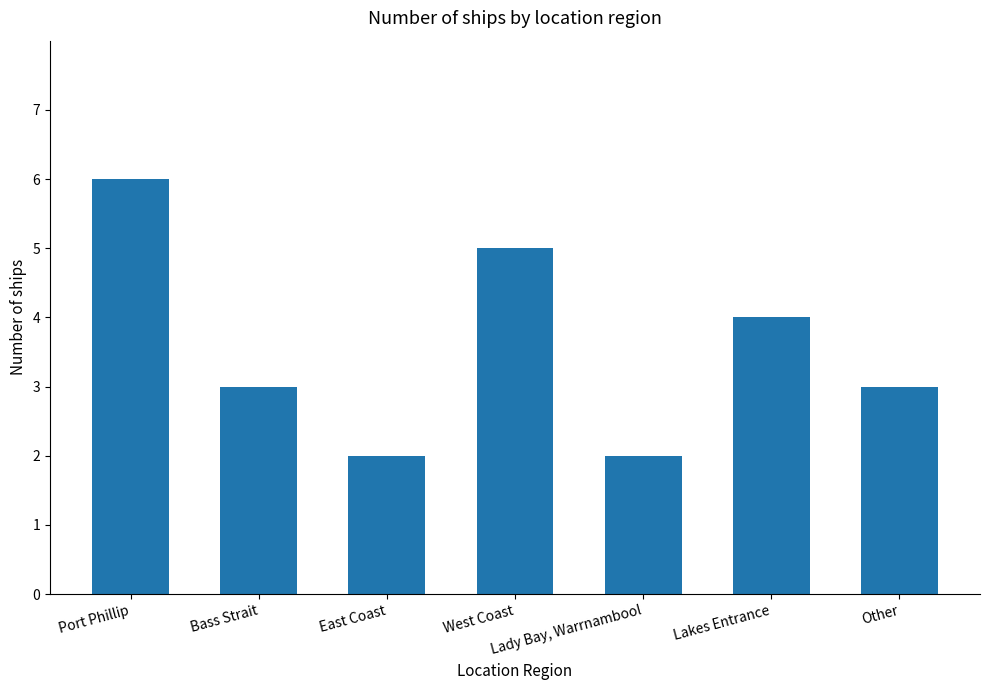

The value at Other is 5. True or false?

False